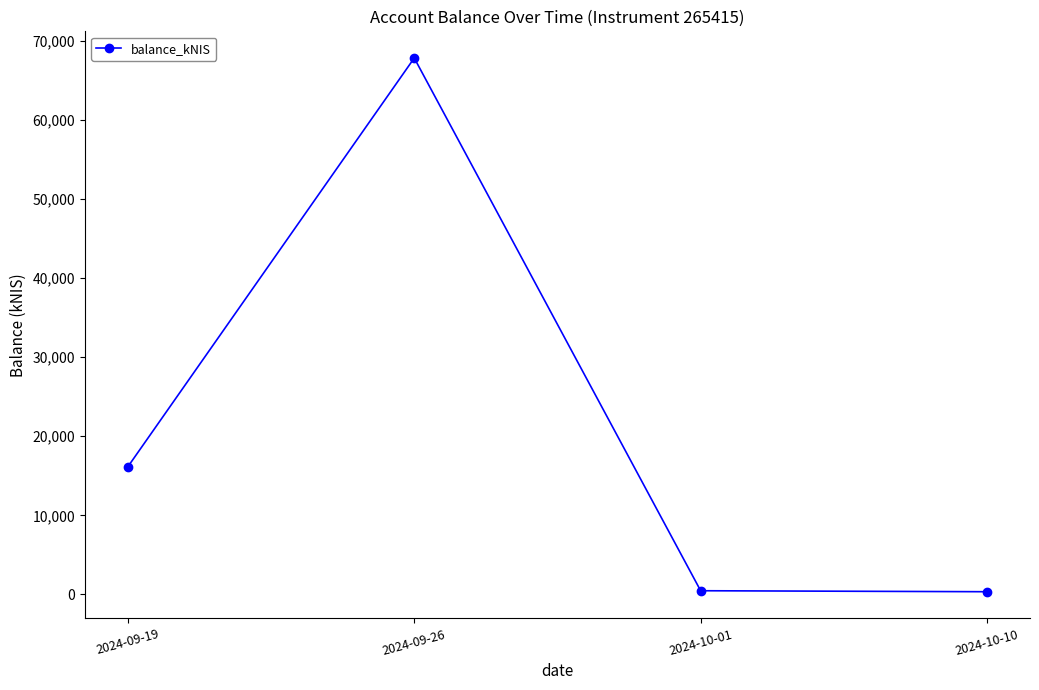

Is it true that the value at 2024-10-10 is 336.1?

True